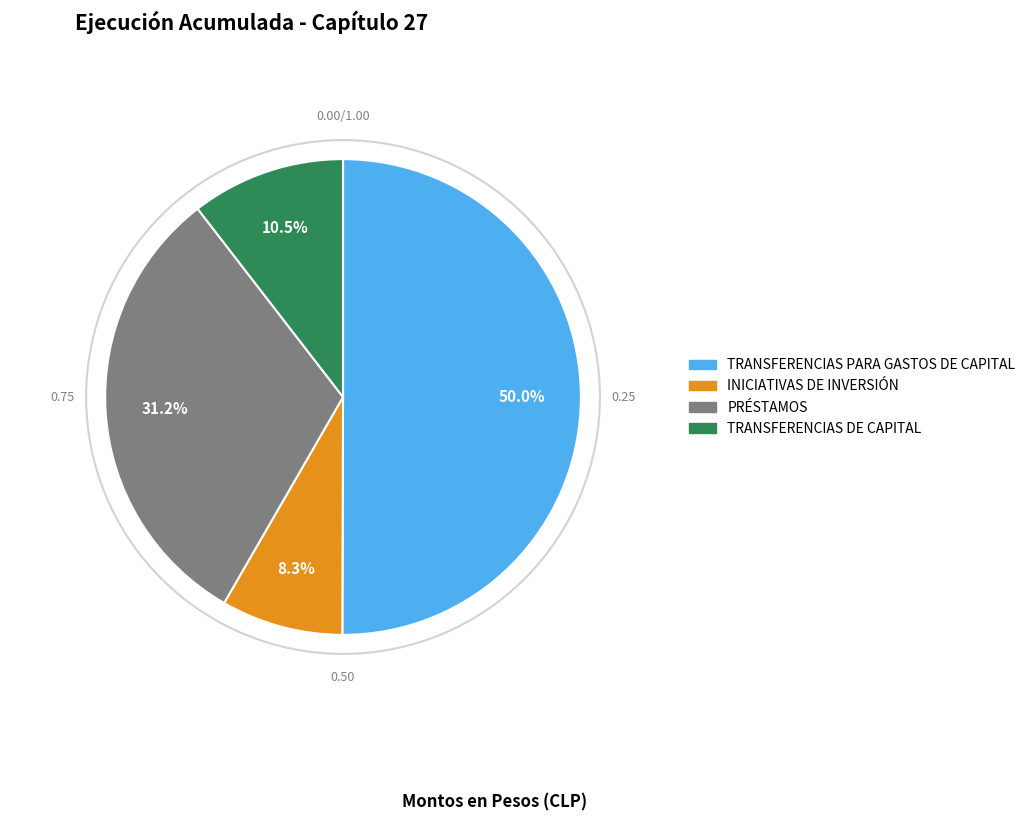

What percentage is the TRANSFERENCIAS PARA GASTOS DE CAPITAL slice, to the nearest percent?

50%